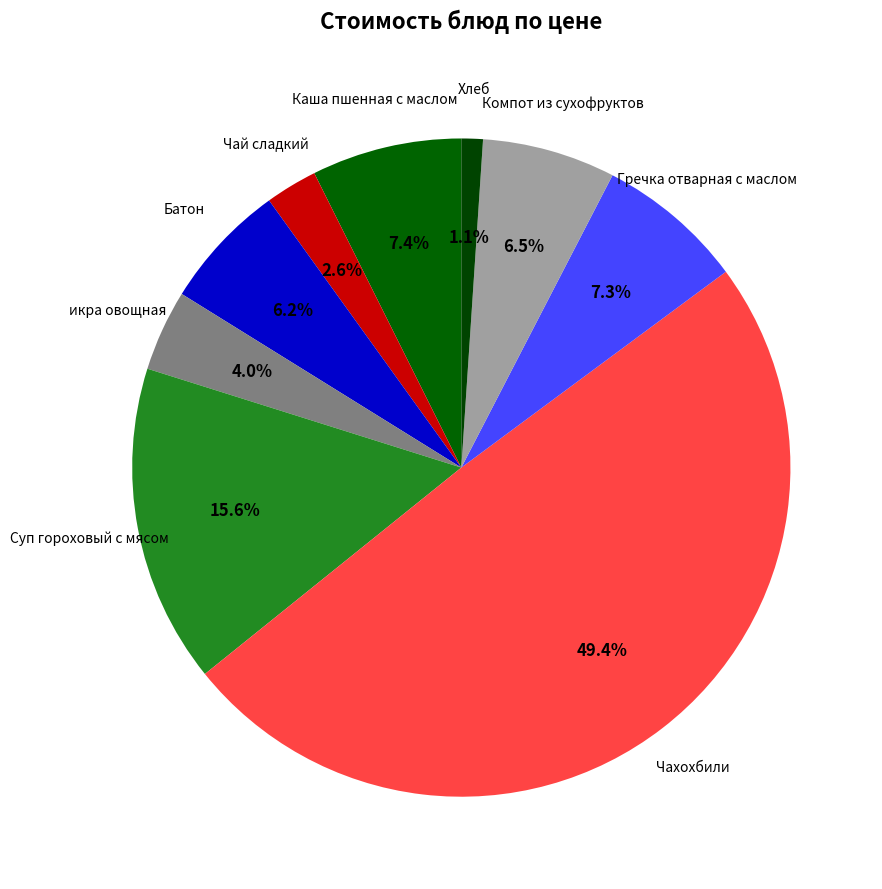

Count the number of slices in the pie.

9